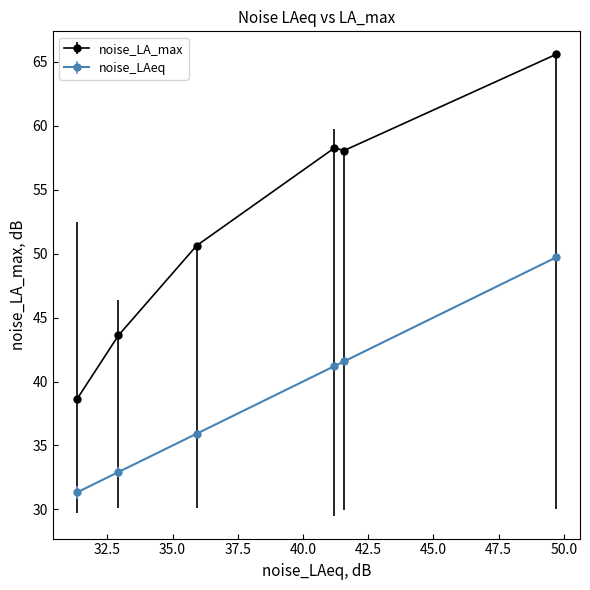

At how many categories does at least one series exceed 34?

6